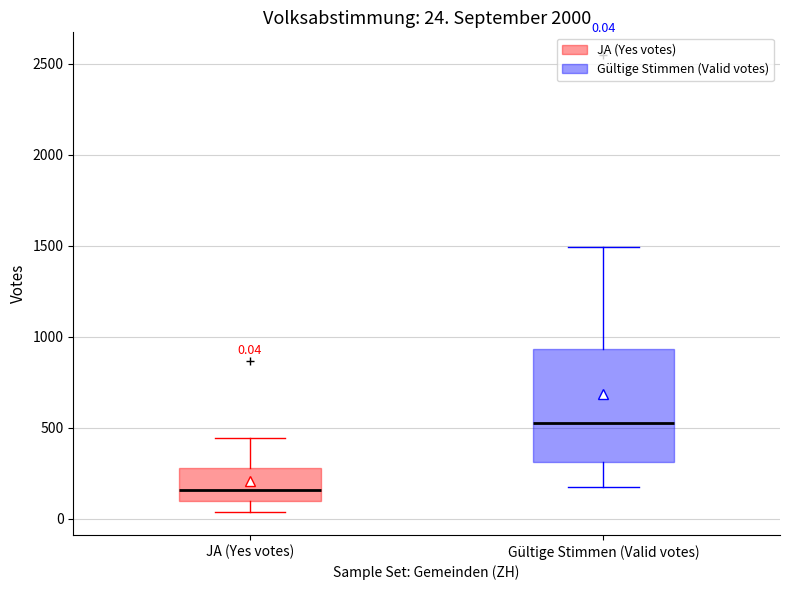

Comparing the boxes themselves (not the whiskers), which one is the tallest?

Gültige Stimmen (Valid votes)